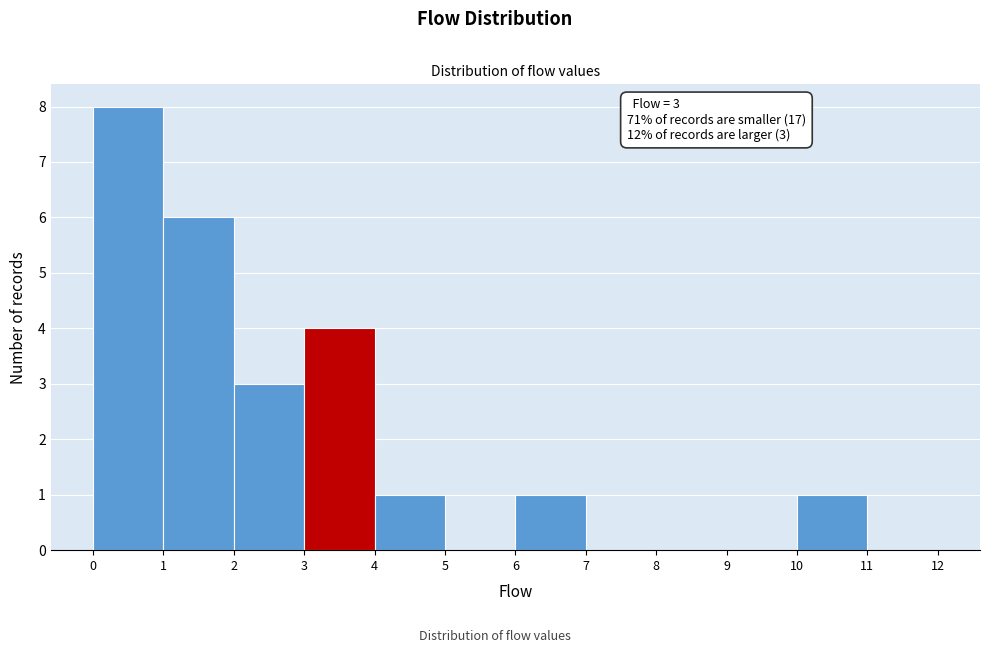

Which range on the x-axis has the tallest bar?

0 to 1